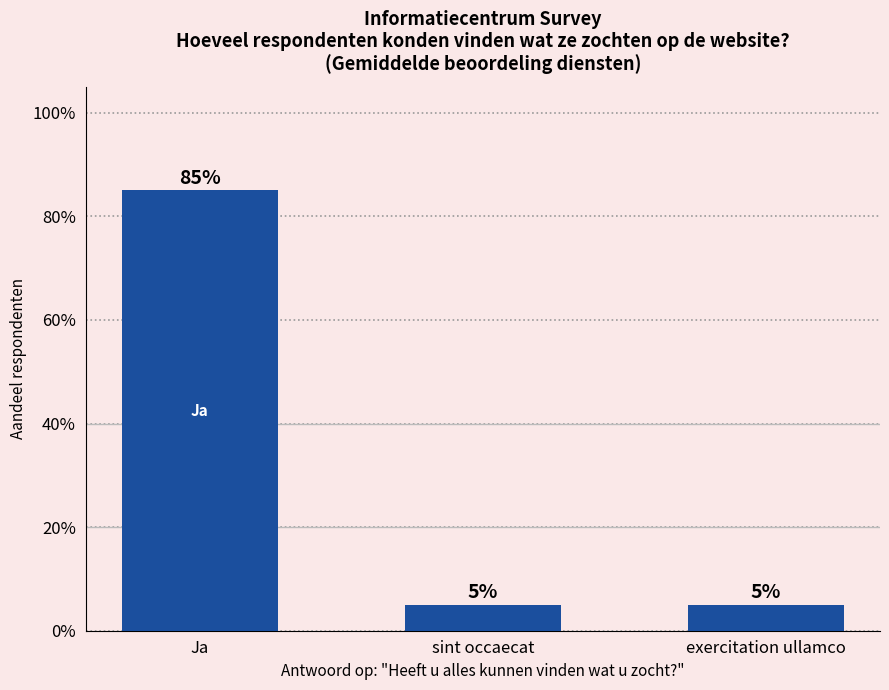

Does the chart contain any negative values?

No